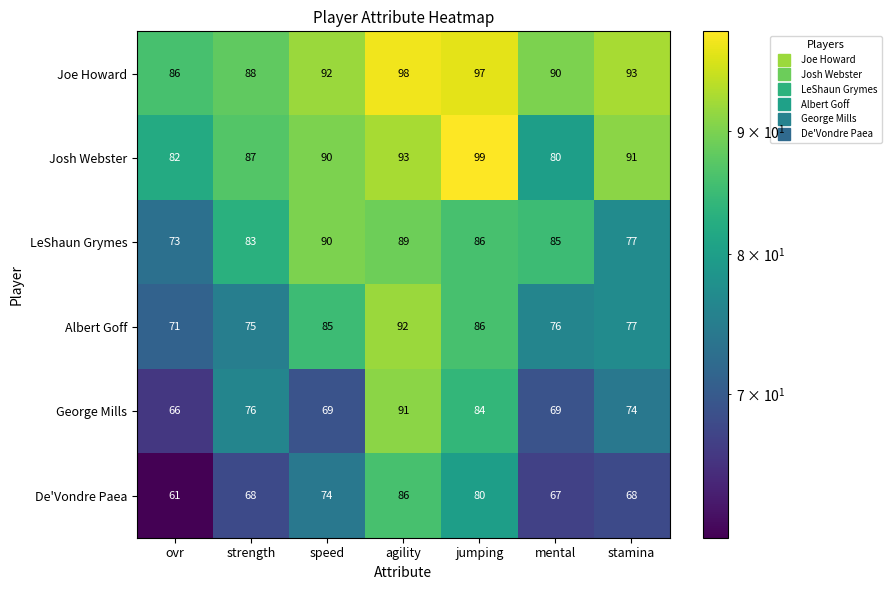

List the series in order of their peak value, highest first.

Josh Webster, Joe Howard, Albert Goff, George Mills, LeShaun Grymes, De'Vondre Paea